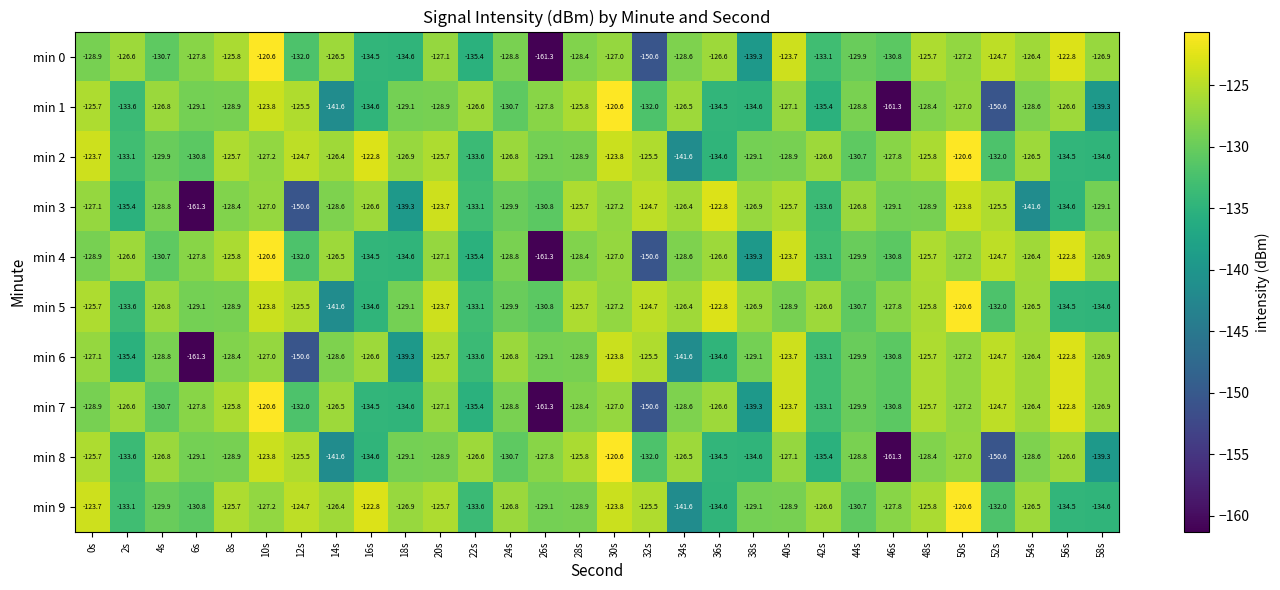

What is the sum of all min 3 values?

-3923.0